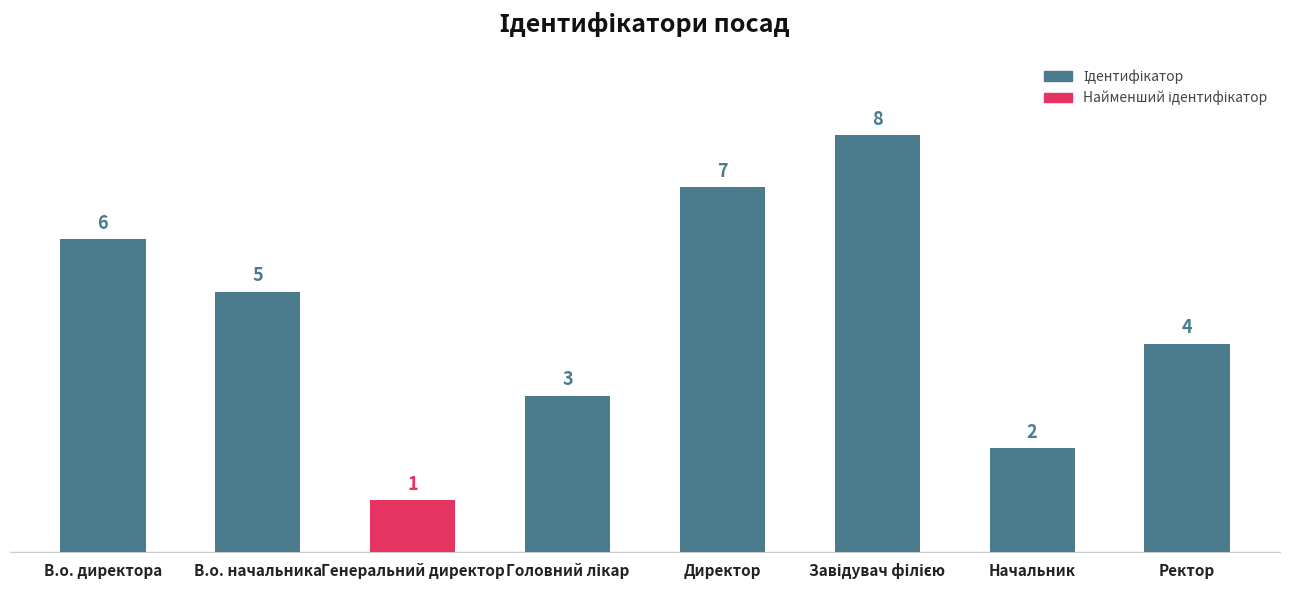

Is it true that the value at Директор is 7?

True